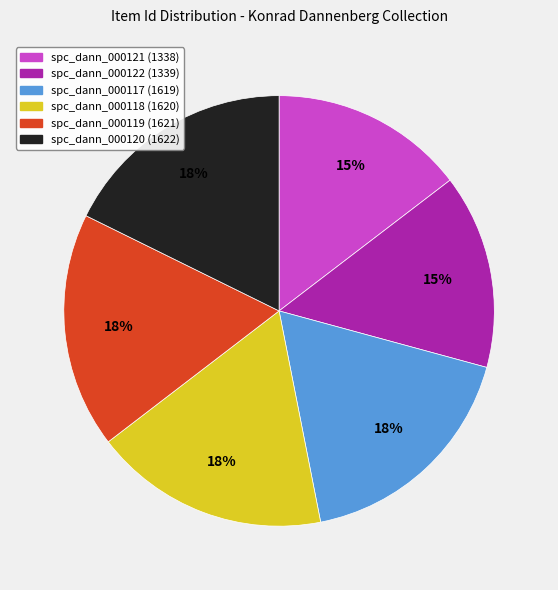

What is the ratio of the value at spc_dann_000118 (1620) to the value at spc_dann_000121 (1338)?

1.2